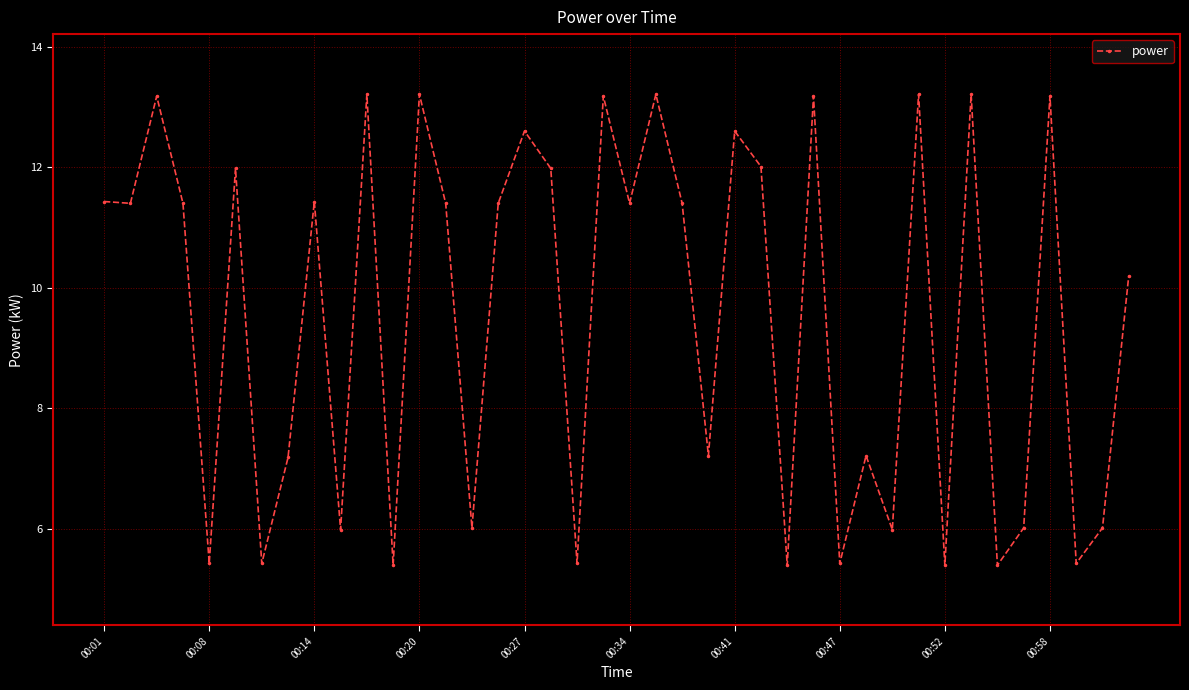

What is the smallest value displayed?

5.4